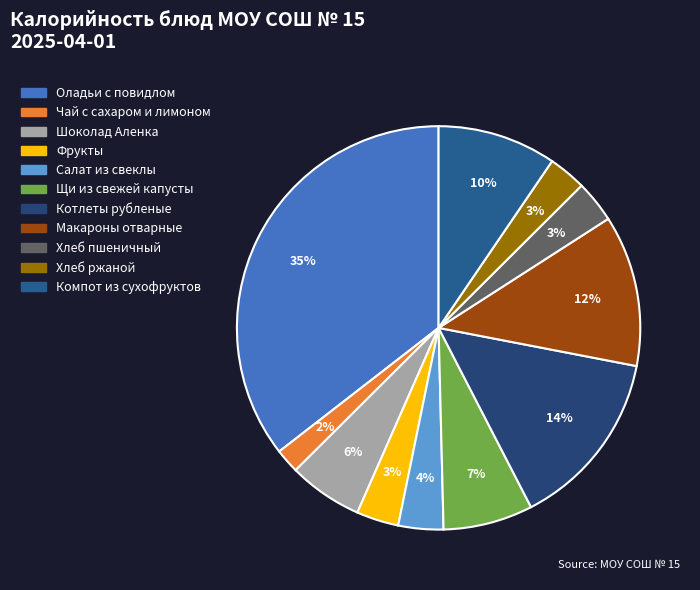

Is the sum of Макароны отварные and Чай с сахаром и лимоном greater than half?

No